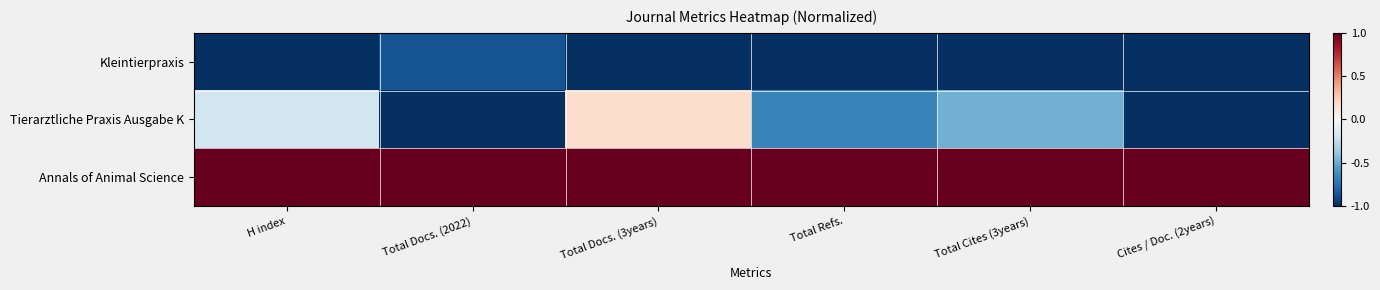

At which category is the sum across all series the highest?

Total Docs. (3years)